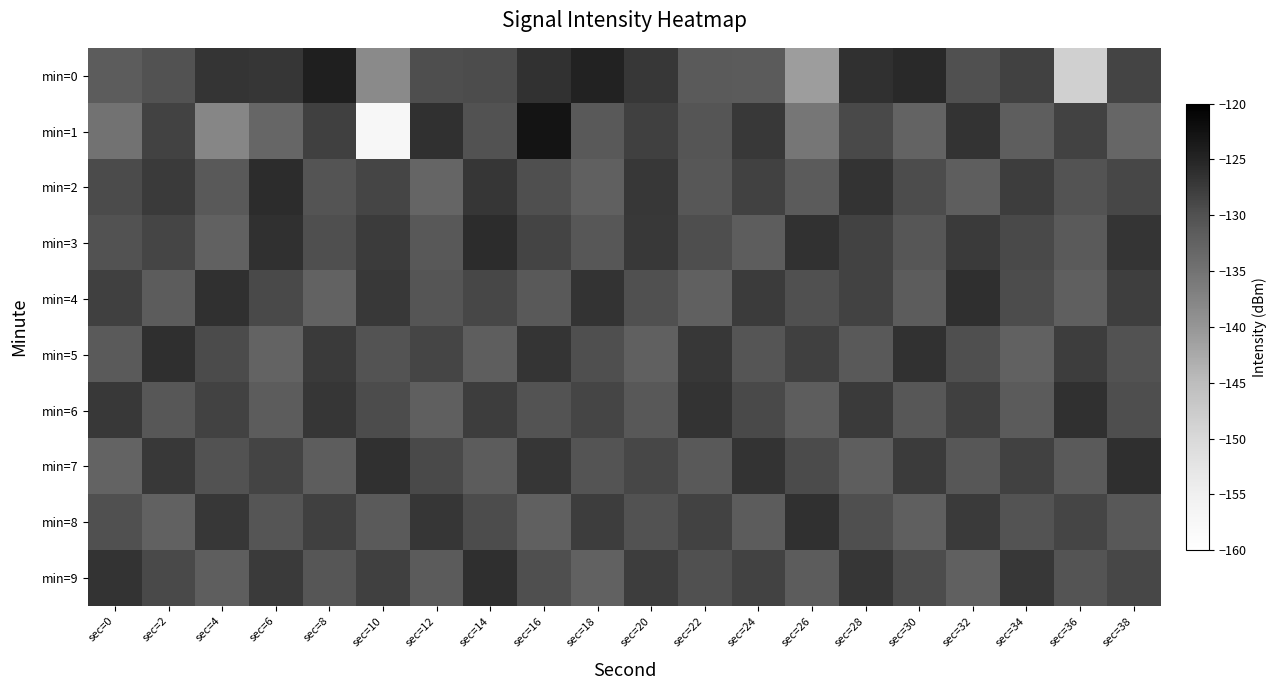

At which category is the sum across all series the highest?

sec=16